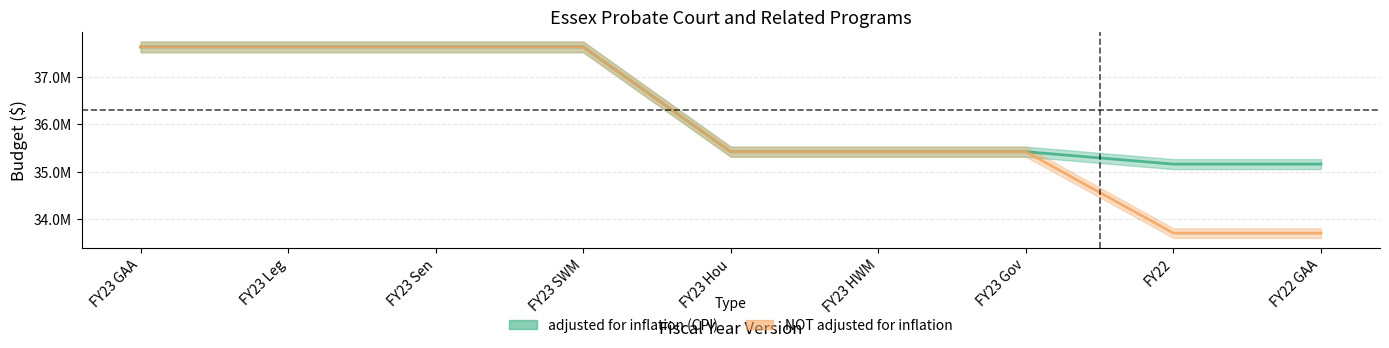

Is this an area chart (filled region under the line)?

No